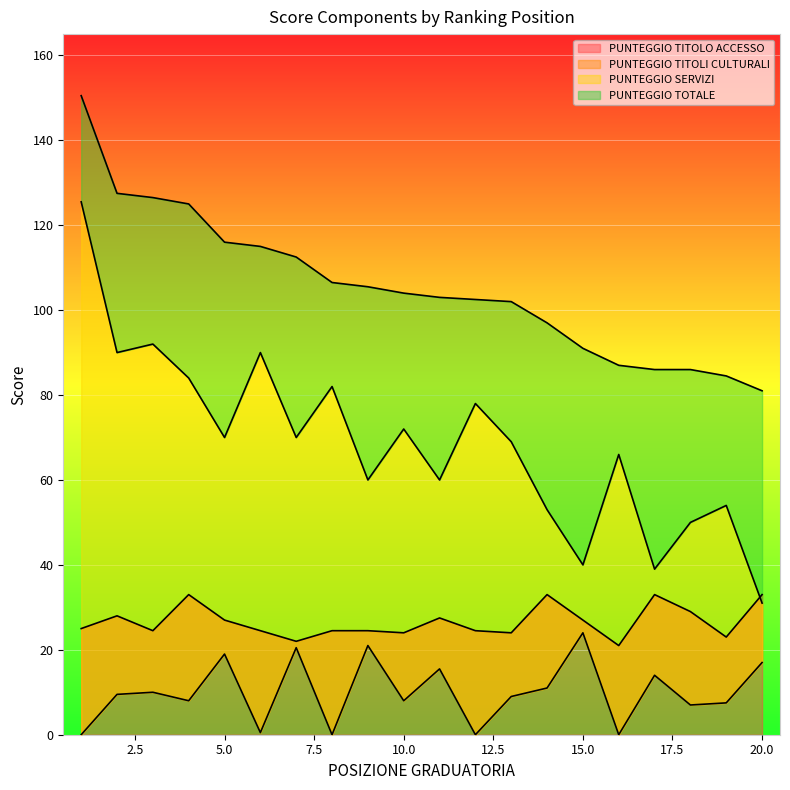

The PUNTEGGIO TITOLO ACCESSO series shows 59.2 at 20.0. True or false?

False